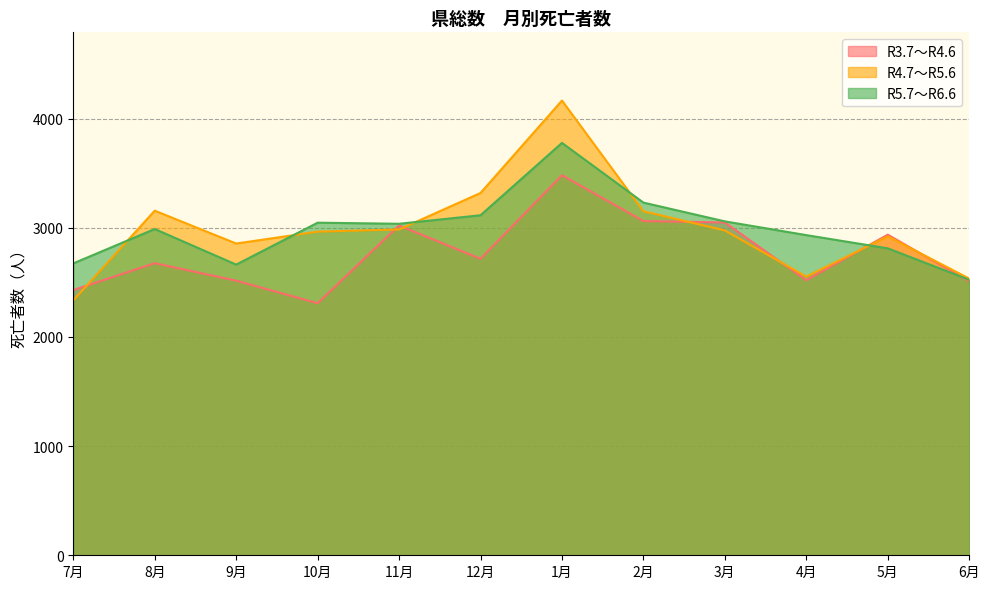

List the labels in order of R5.7～R6.6 value, largest first.

1月, 2月, 12月, 3月, 10月, 11月, 8月, 4月, 5月, 7月, 9月, 6月